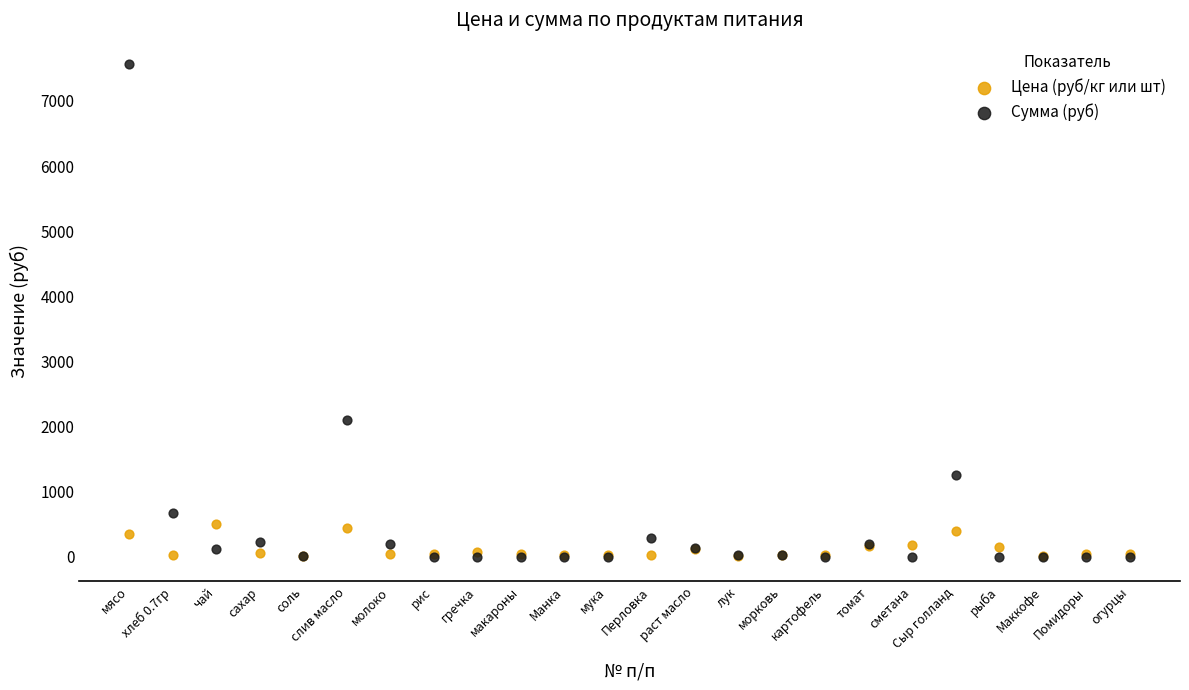

Across all series, what Y value is closest to 3780?

2106.7